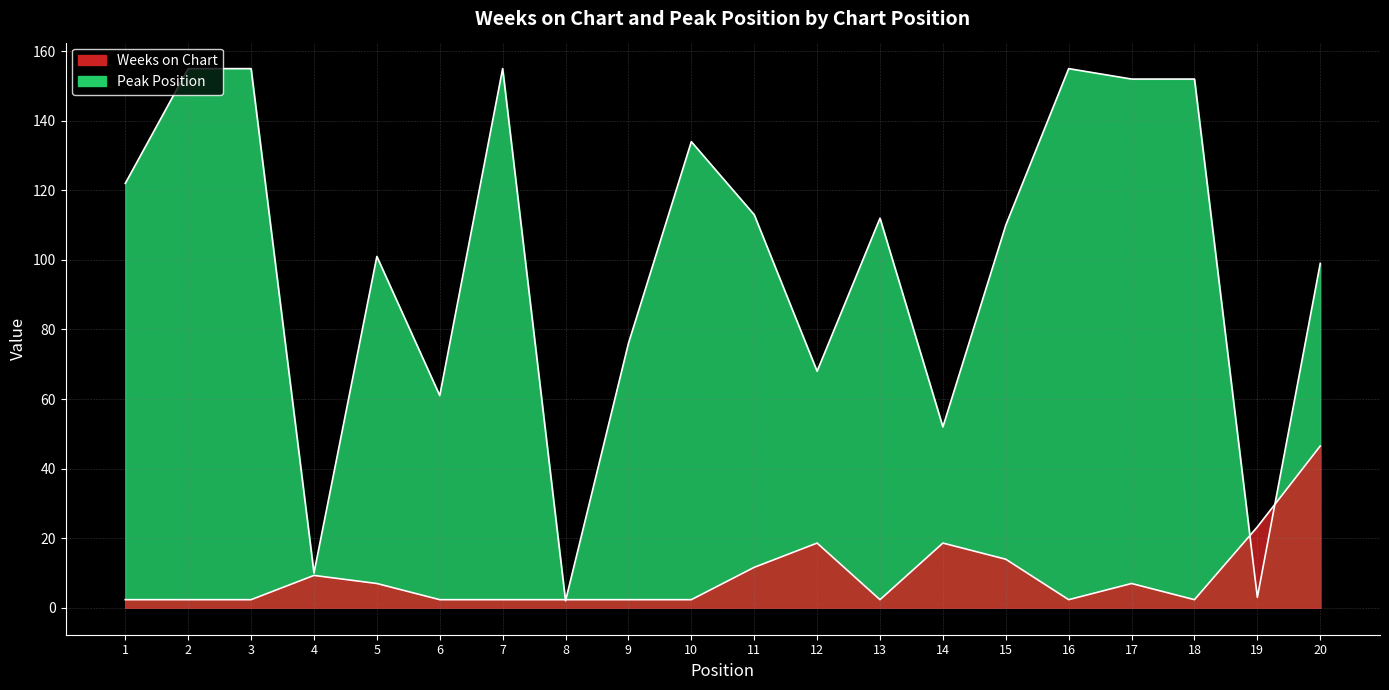

How many categories are shown in the chart?

20